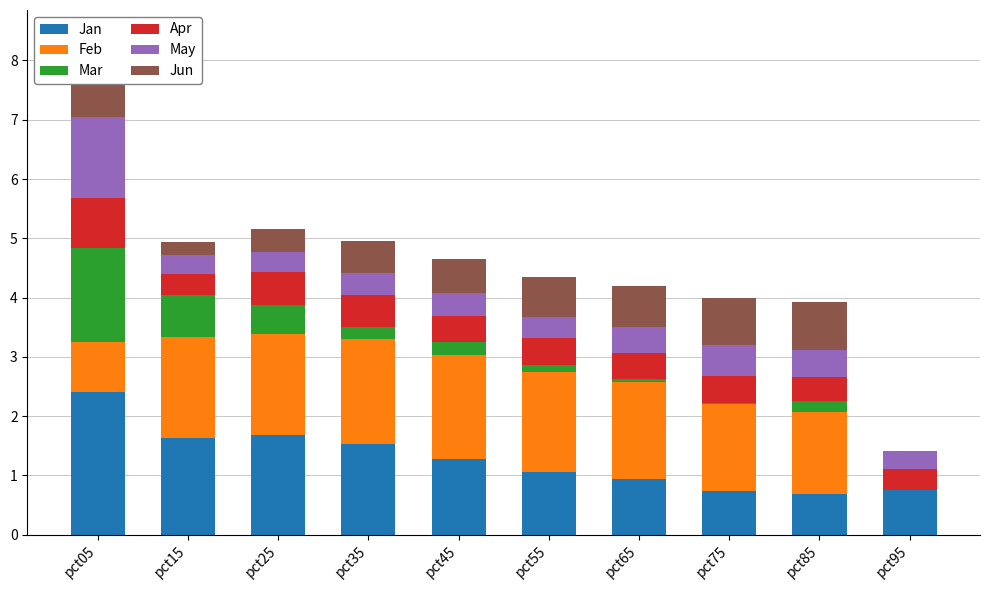

Between pct15 and pct65, which is larger?

pct15